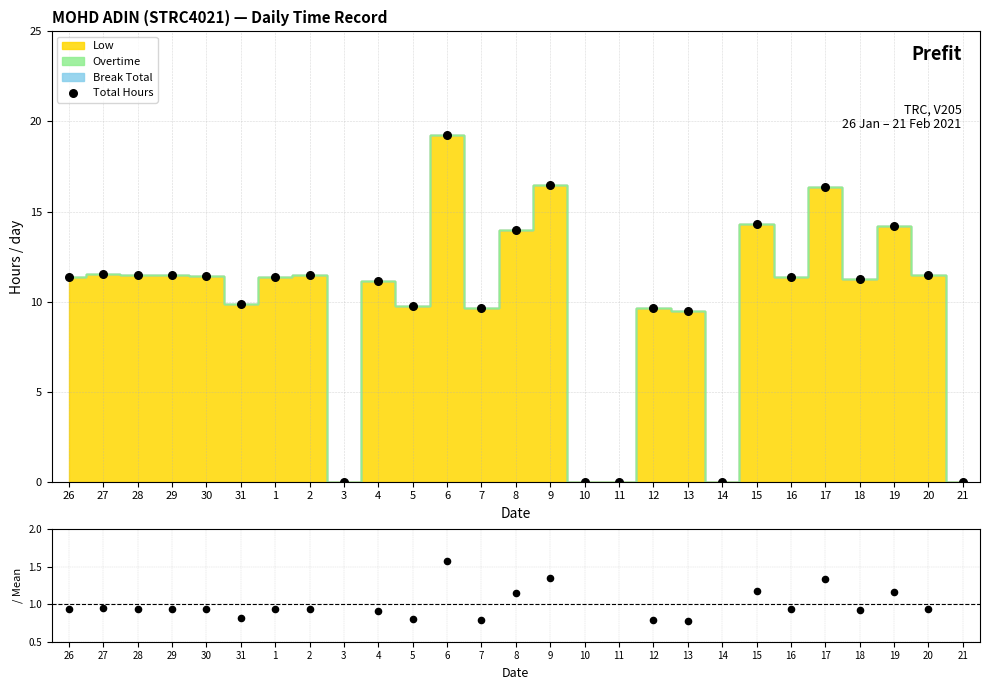

At how many categories does at least one series exceed 9?

22